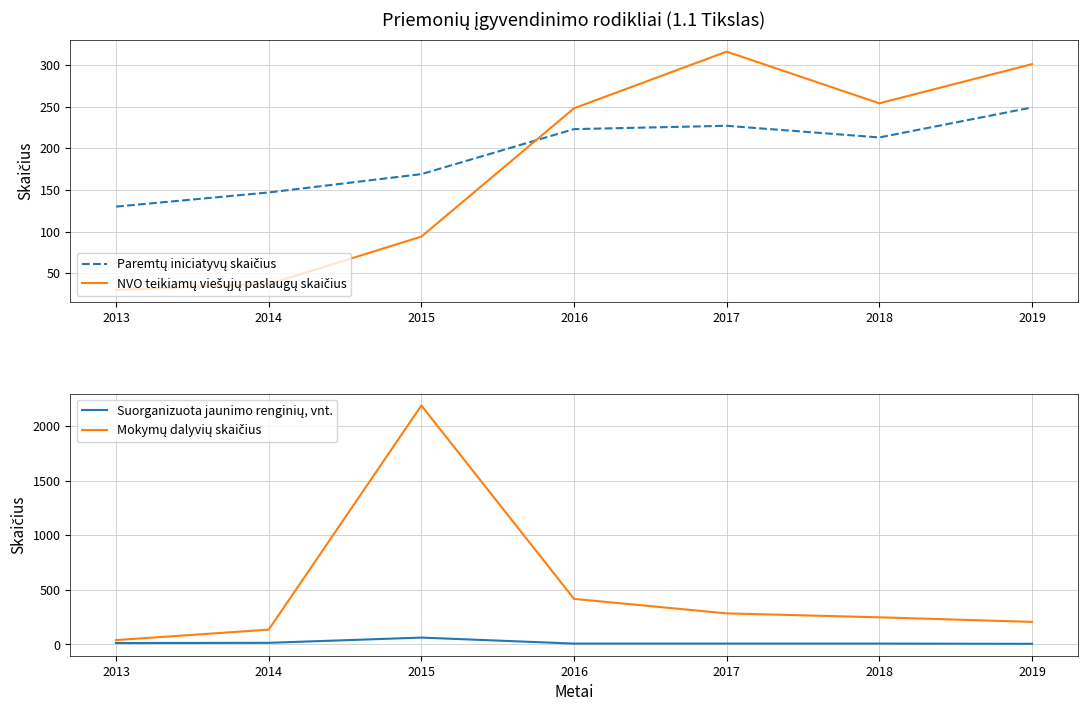

At which category is the sum across all series the highest?

2015